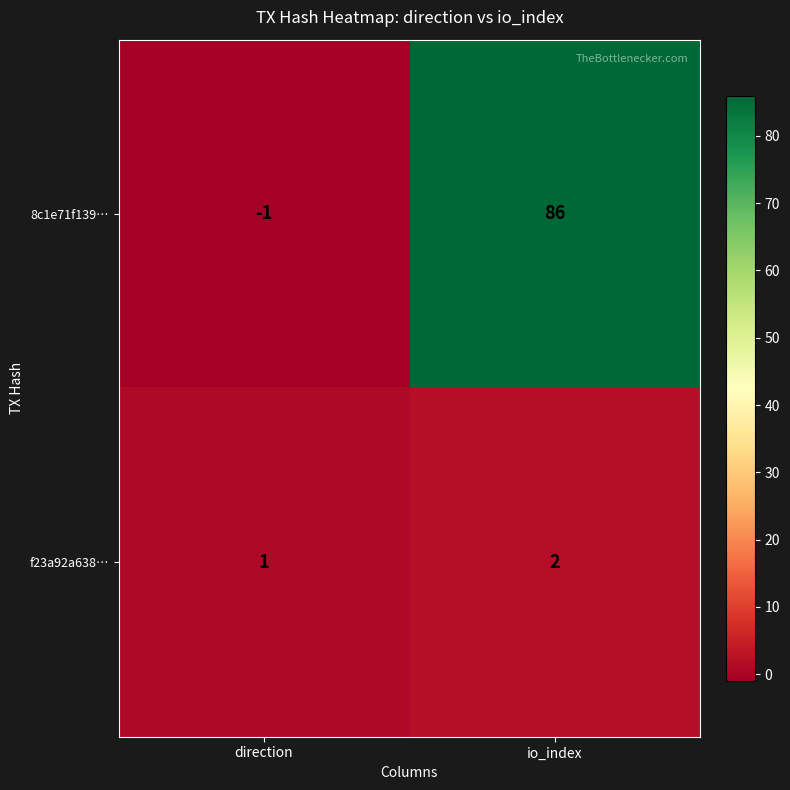

What is the maximum value shown in the chart?

86